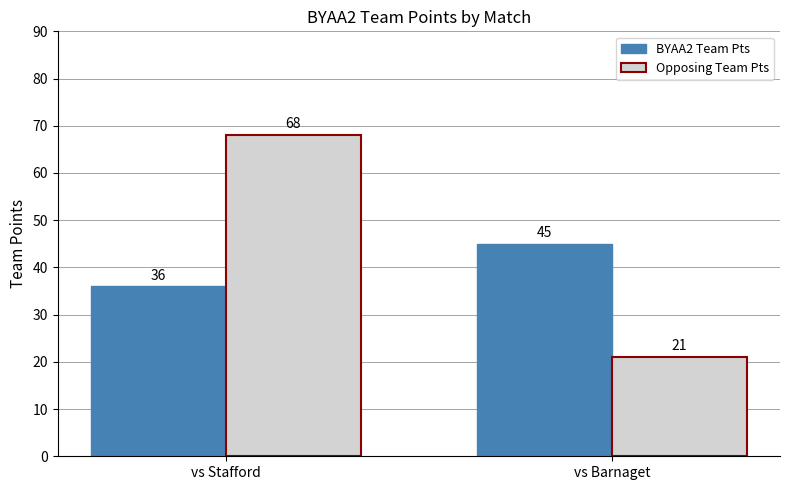

What is the difference between the highest and lowest values at vs Barnaget?

24